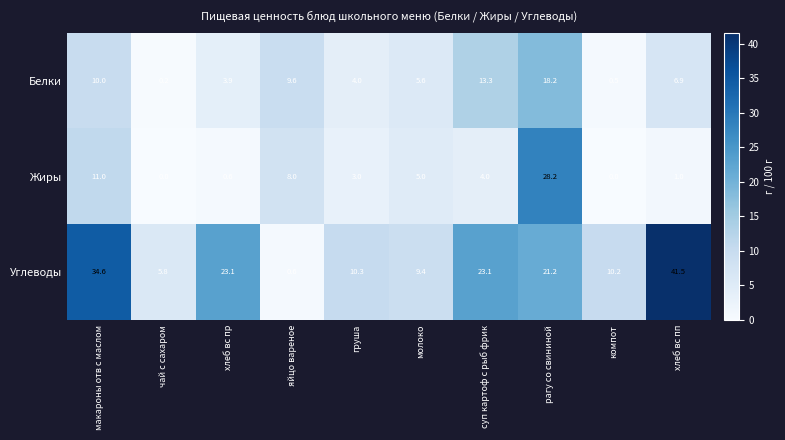

Rank the series at молоко from highest to lowest value.

Углеводы, Белки, Жиры